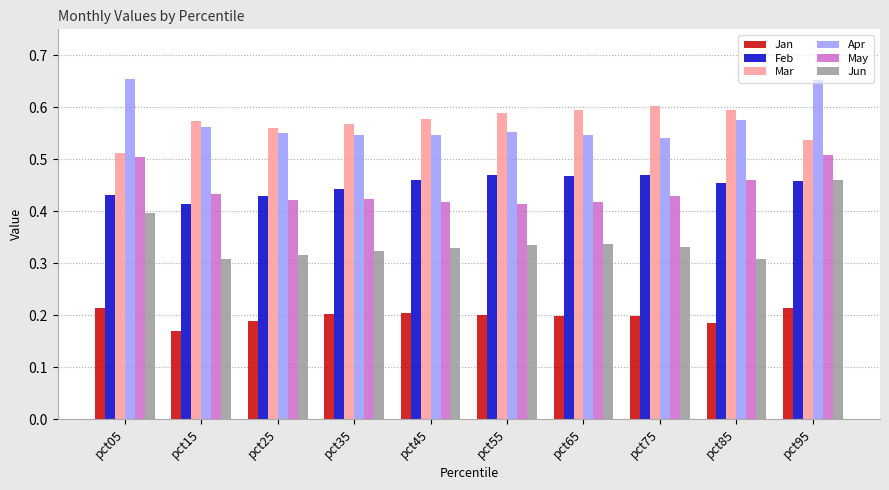

Are the bars grouped side by side (vs. stacked)?

Yes